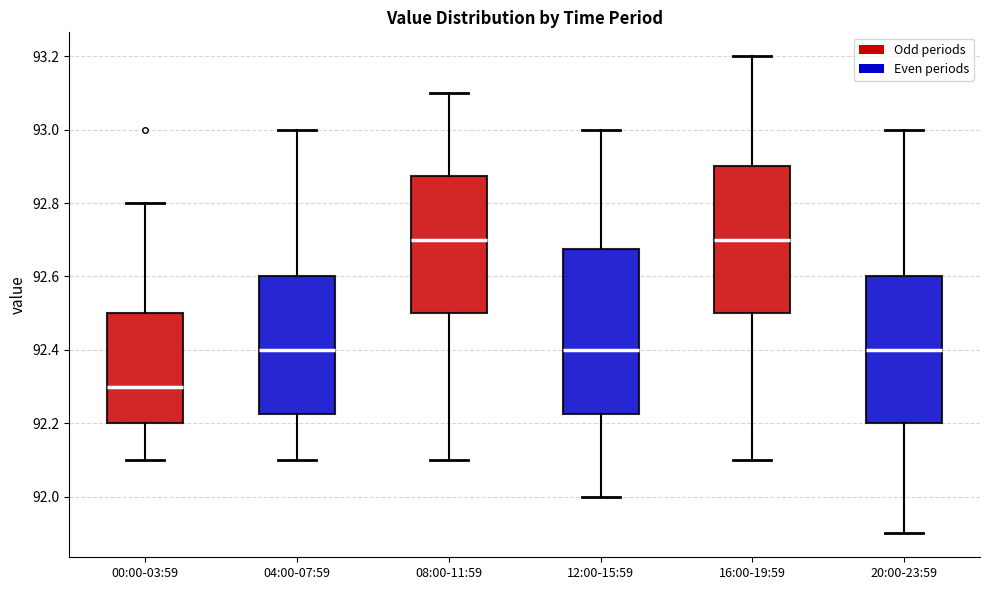

Comparing the boxes themselves (not the whiskers), which one is the tallest?

12:00-15:59